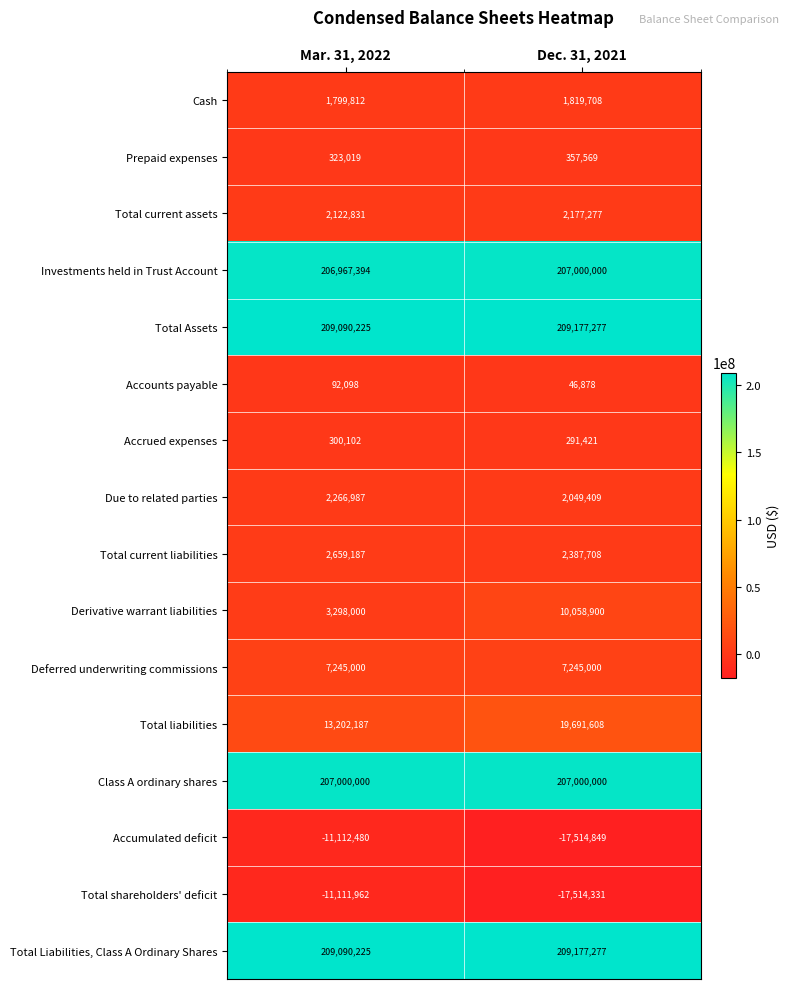

How many distinct data groups are displayed?

16